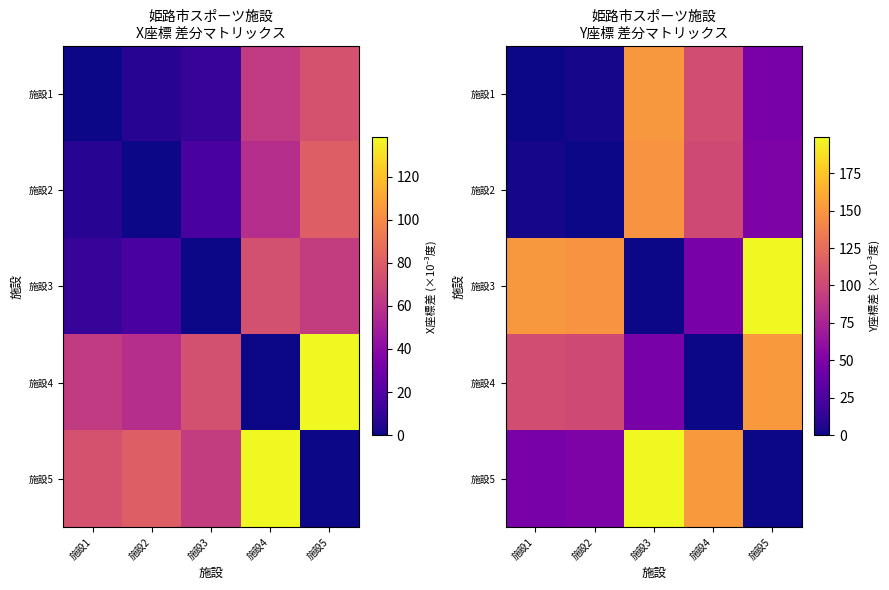

Which series has the largest range (max minus min)?

施設3